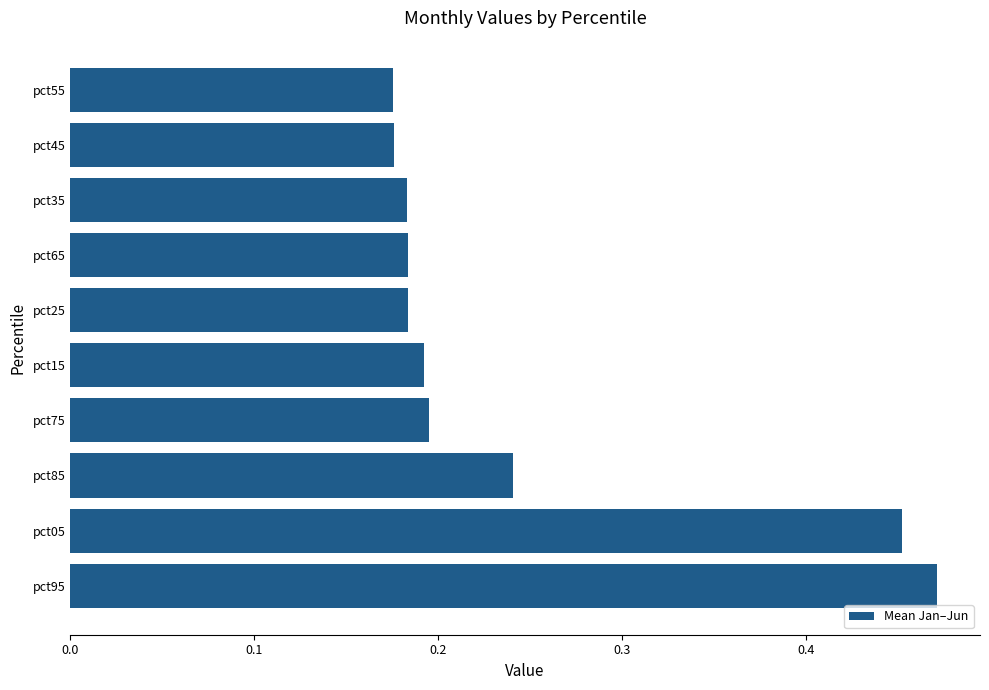

True or false: the data shows 0.2 at pct85.

True